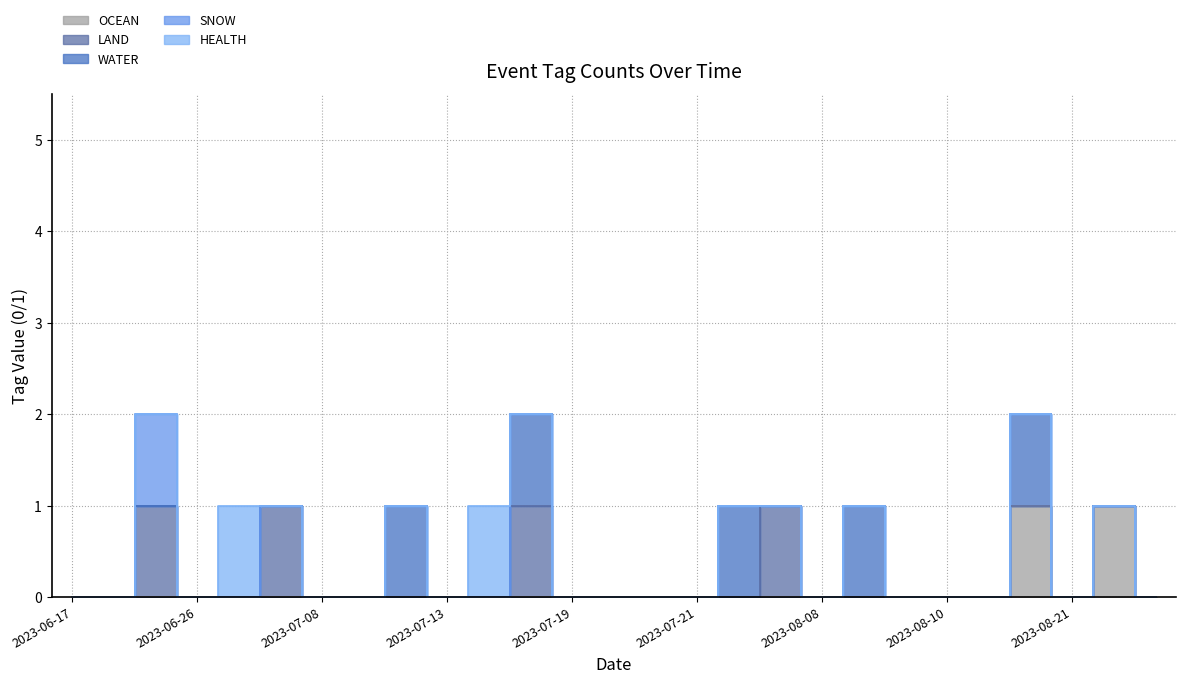

Which category has the lowest value across all series?

2023-06-17